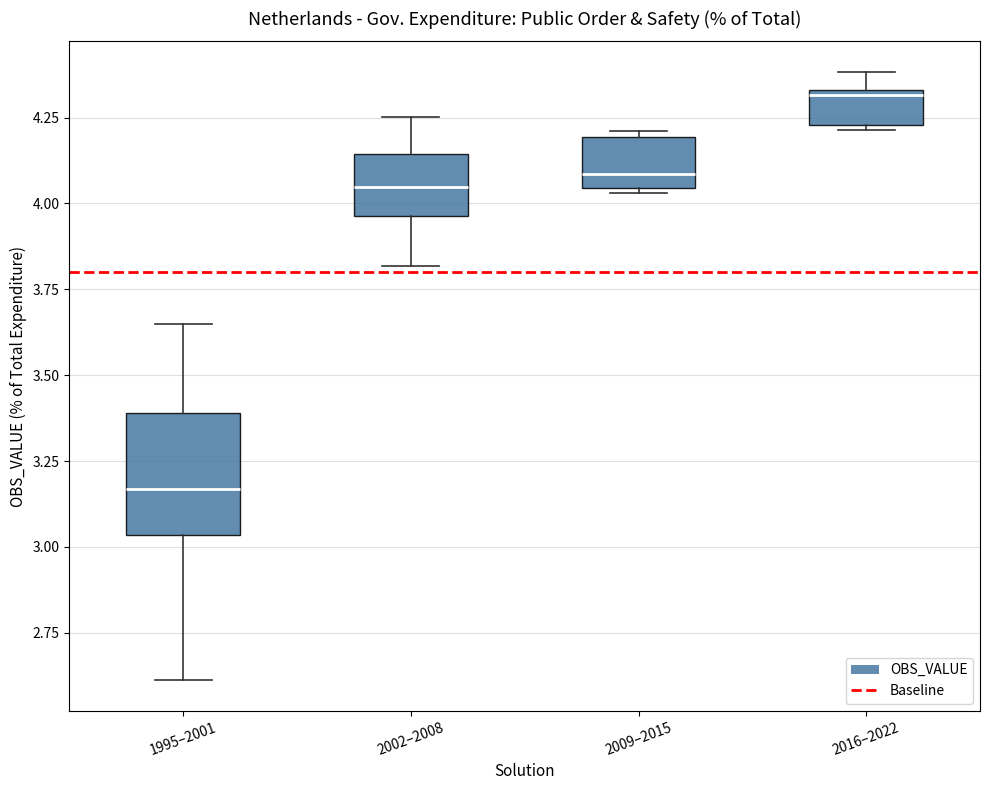

Which box is the tallest, from its lower edge to its upper edge?

1995–2001